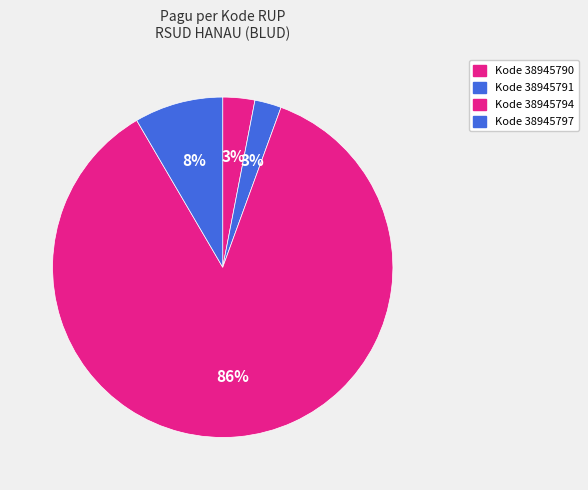

Count the number of slices in the pie.

4